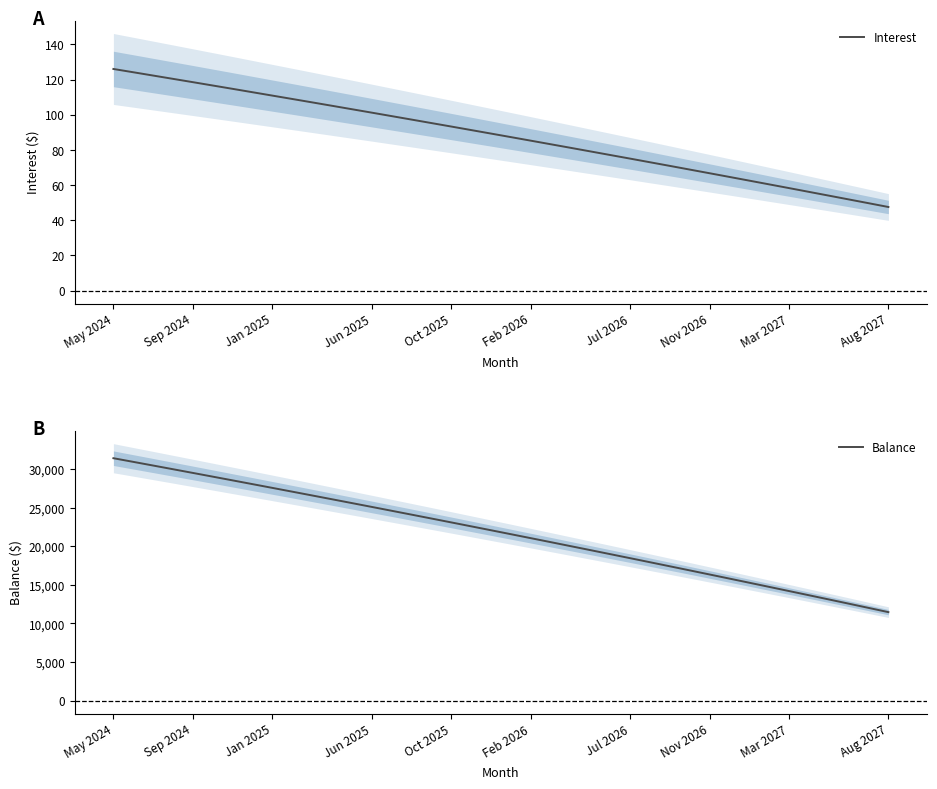

True or false: Balance and Interest intersect in this chart.

False